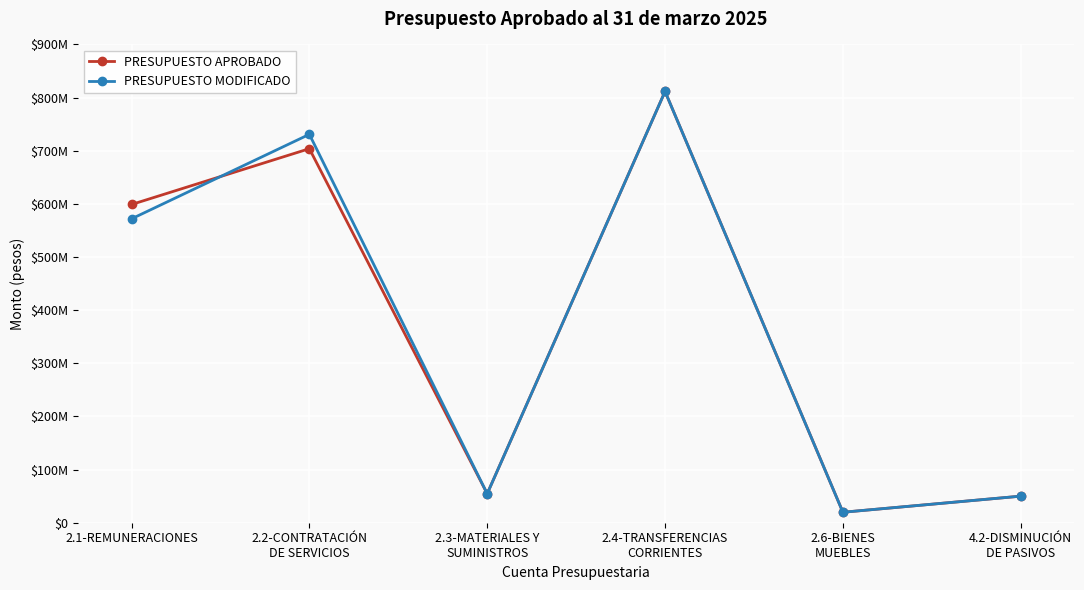

What are all the series names shown in the legend?

PRESUPUESTO APROBADO, PRESUPUESTO MODIFICADO